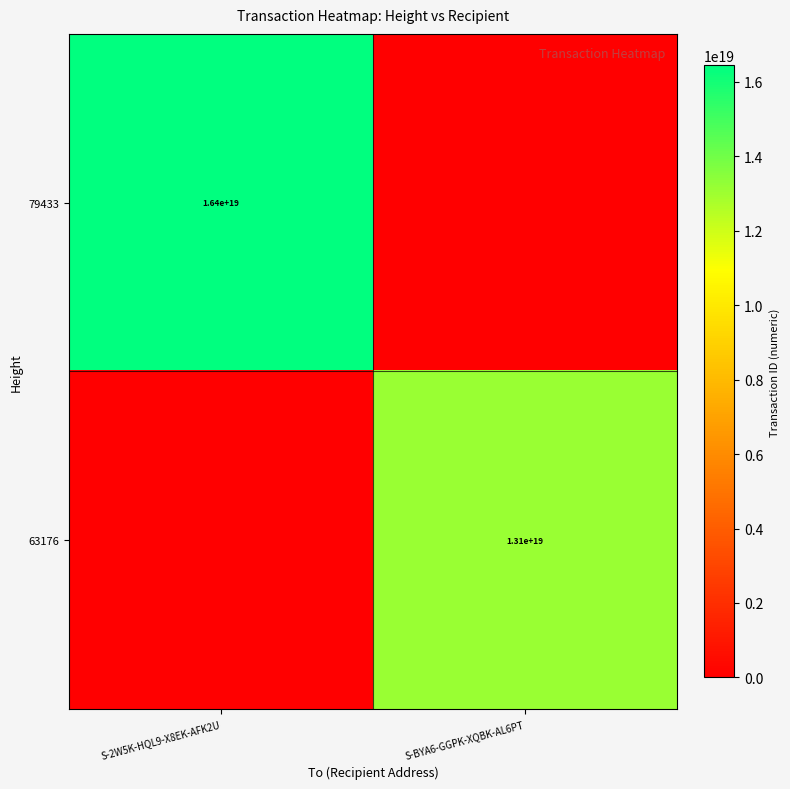

Is it true that 63176 equals 2931830048695298560 at S-BYA6-GGPK-XQBK-AL6PT?

False